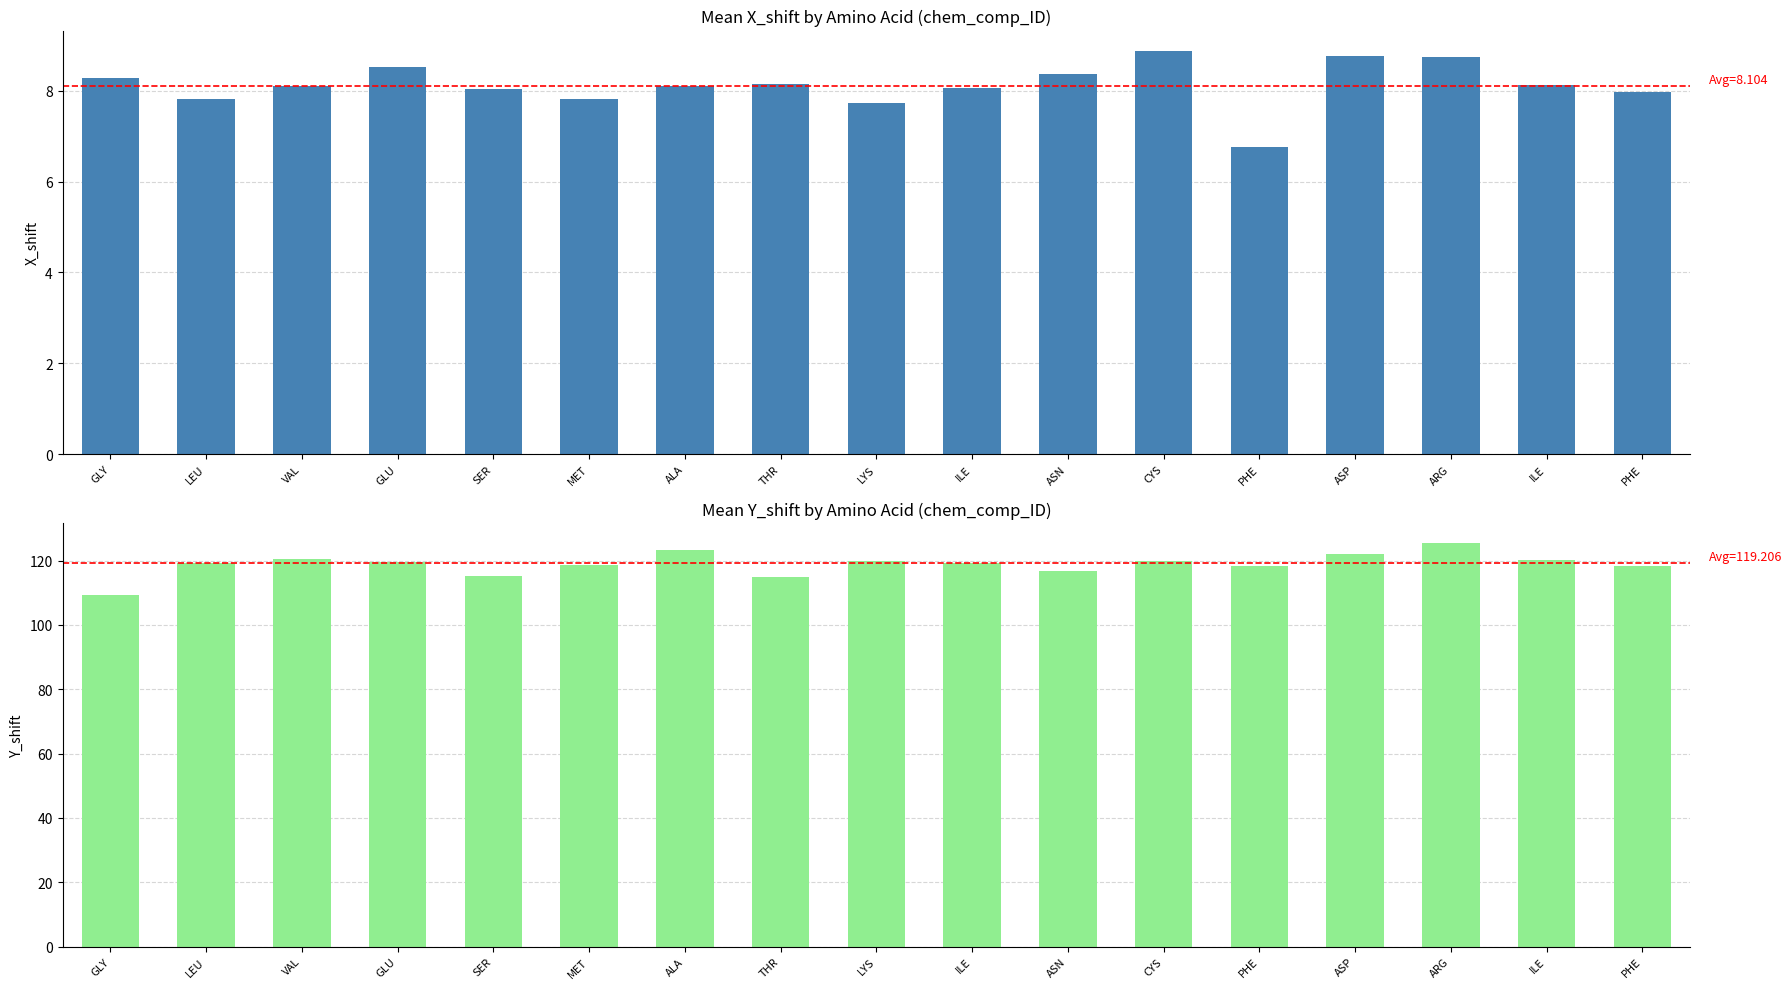

How many distinct data groups are displayed?

2